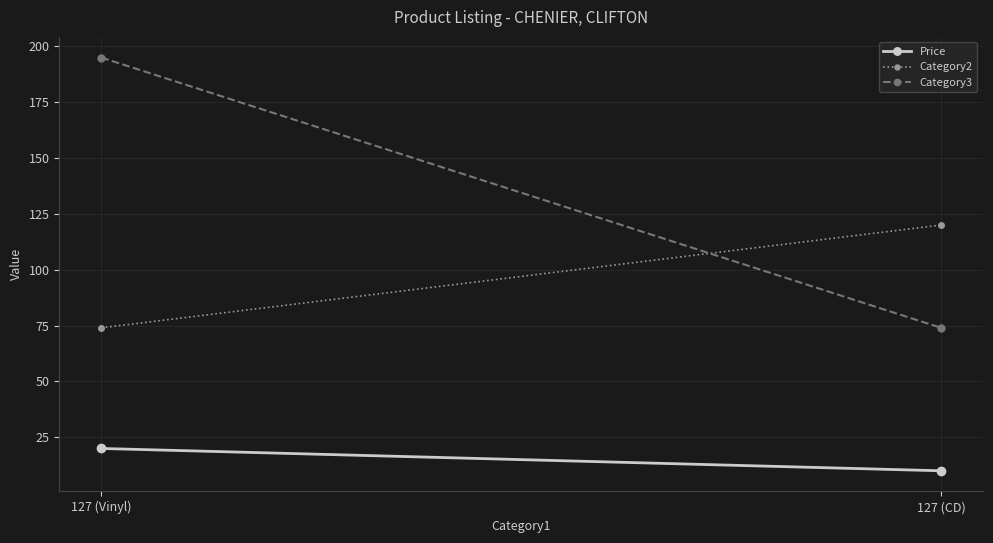

Where is Category2 nearest to the value 97?

127 (Vinyl)